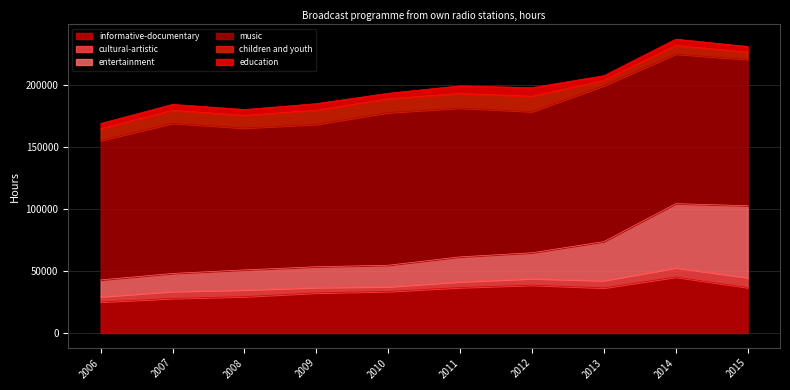

What is the sum of the education values at 2012 and 2010?

11288